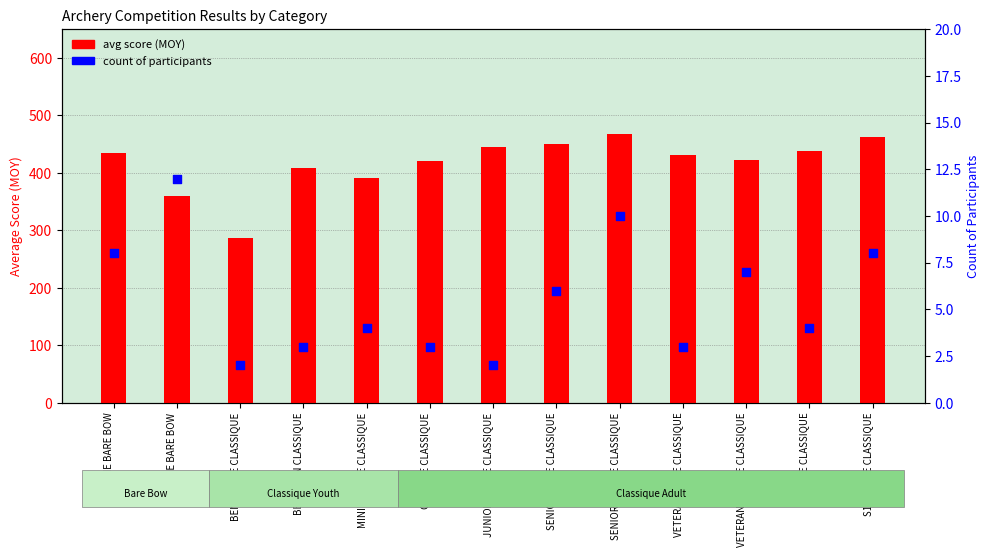

At which category is the sum across all series the highest?

SENIOR HOMME CLASSIQUE